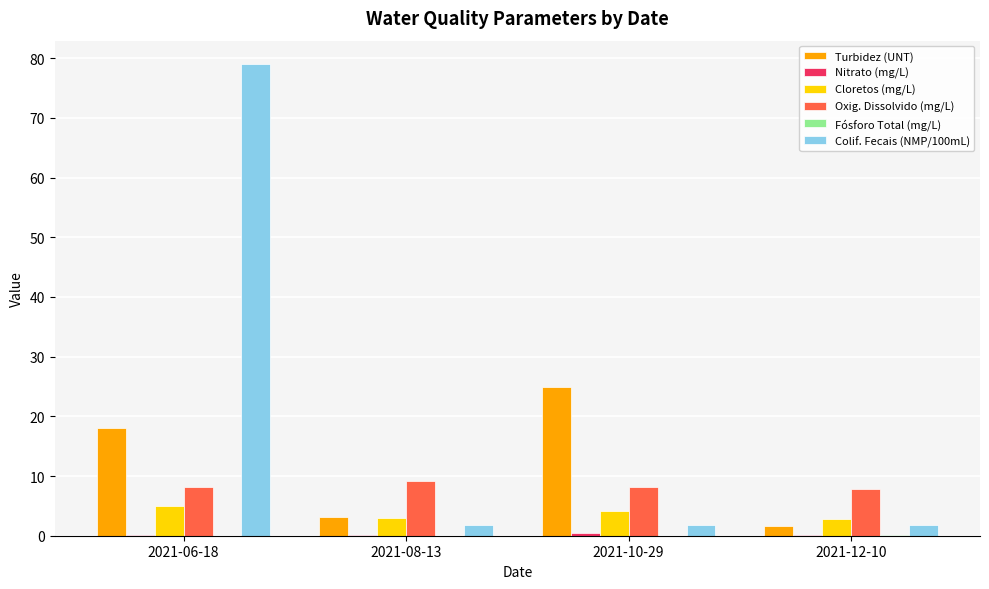

Does the chart contain stacked bars?

No